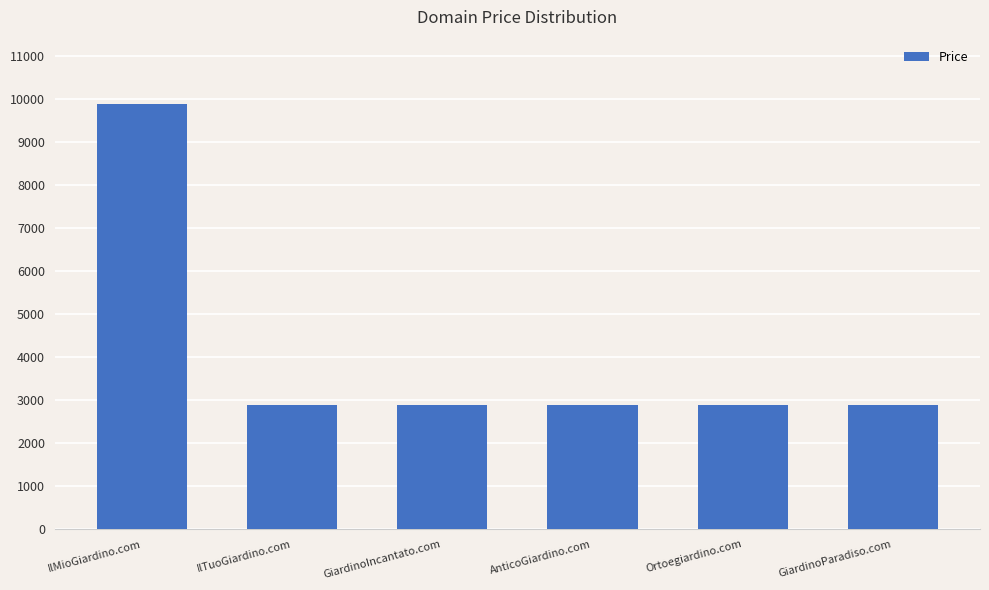

What is the label of the 3rd bar from the left?

GiardinoIncantato.com